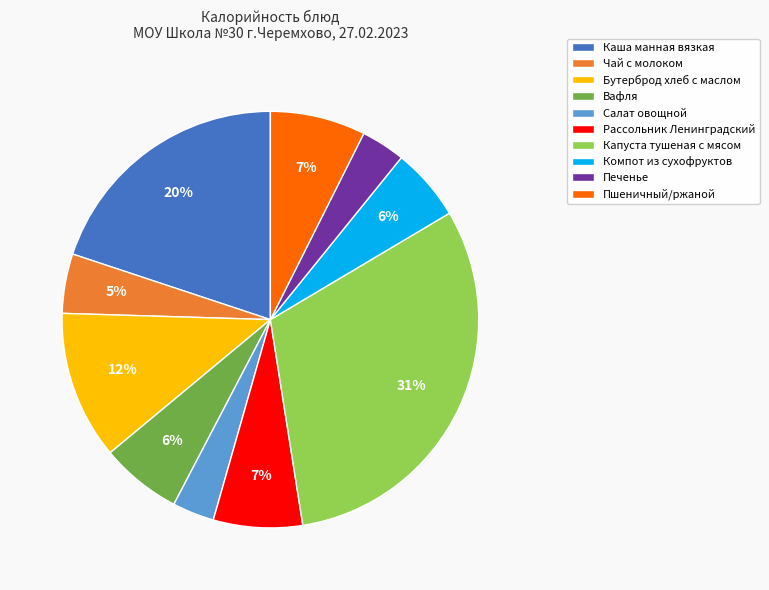

Is it true that Каша манная вязкая is 20% of the pie?

True